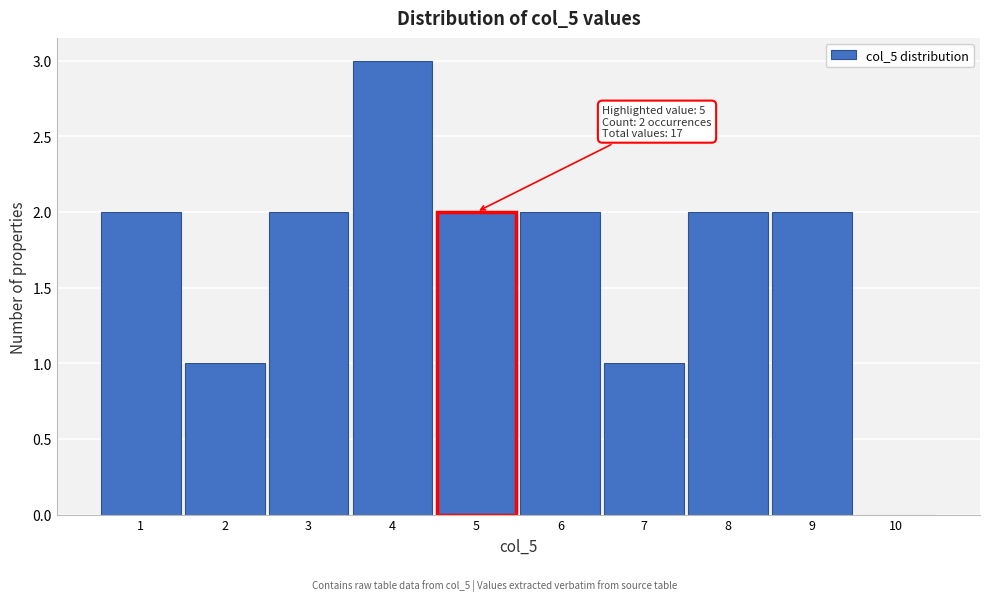

Over which range of the x-axis is the bar tallest?

3.5 to 4.5